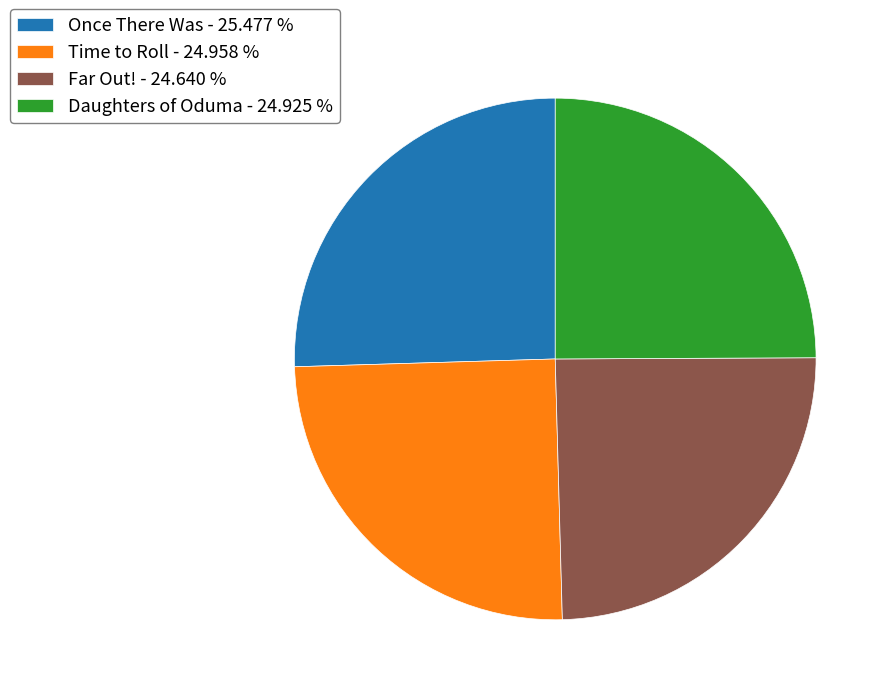

Count the number of slices in the pie.

4